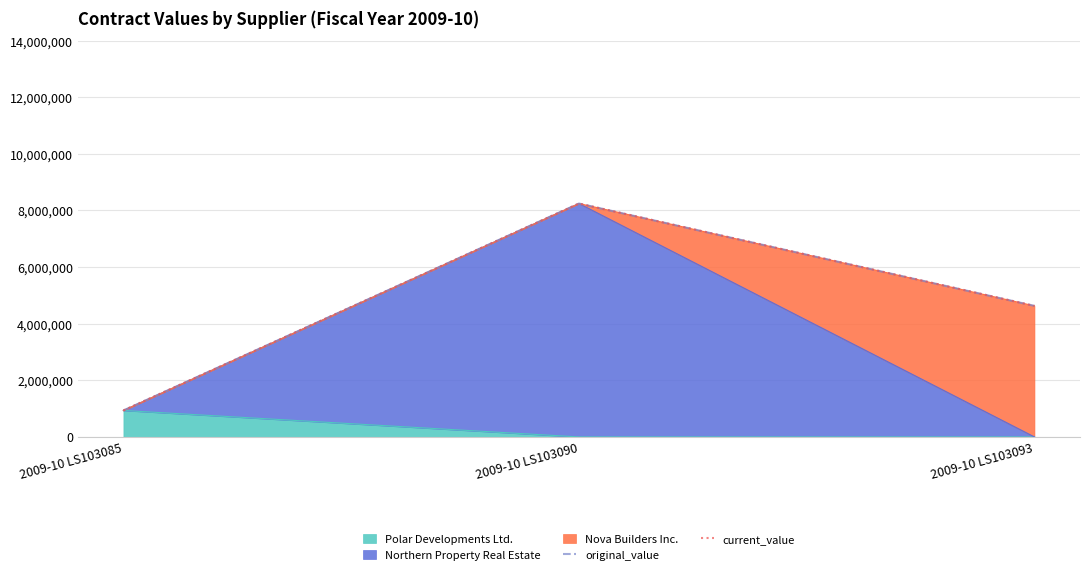

Reading left to right, what are all the values shown in this chart?

original_value: 2009-10 LS103085=935000.0	2009-10 LS103090=8245739.8	2009-10 LS103093=4630000.0
current_value: 2009-10 LS103085=935000.0	2009-10 LS103090=8245739.8	2009-10 LS103093=4630000.0